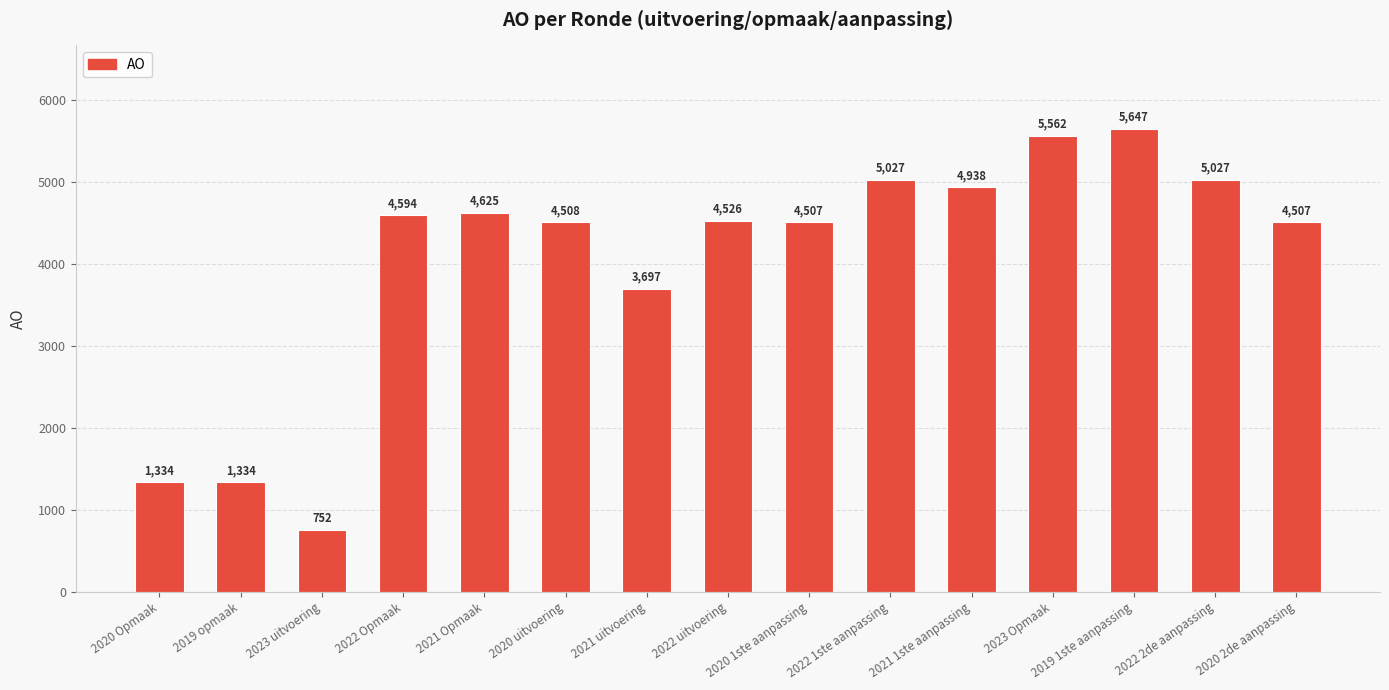

What is the ratio of the value at 2019 1ste aanpassing to the value at 2020 1ste aanpassing?

1.3